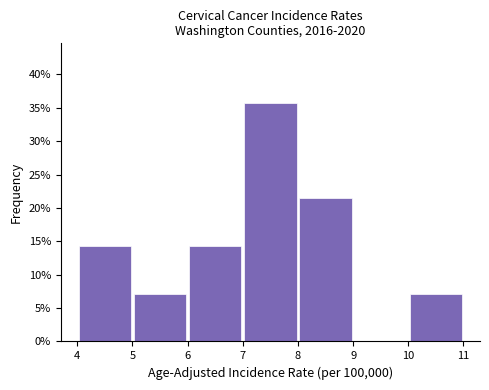

Reading left to right, list every bar in this chart as the range it spans on the x-axis followed by its height. The values are not printed on the chart, so give them approximately, as read against the axis.

4 to 5: 14.5
5 to 6: 7.0
6 to 7: 14.5
7 to 8: 35.5
8 to 9: 21.5
9 to 10: 0
10 to 11: 7.0